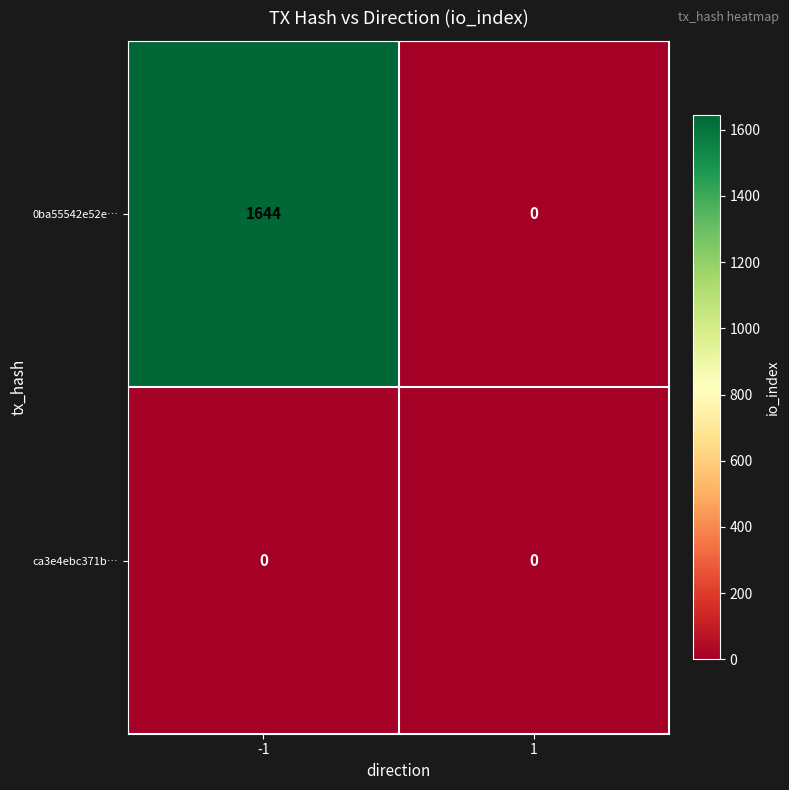

The ca3e4ebc371b… series shows 0 at -1. True or false?

True